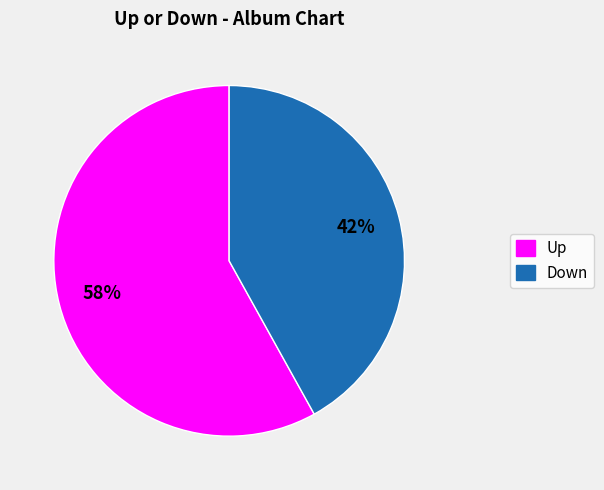

Does any single category account for the majority?

Yes